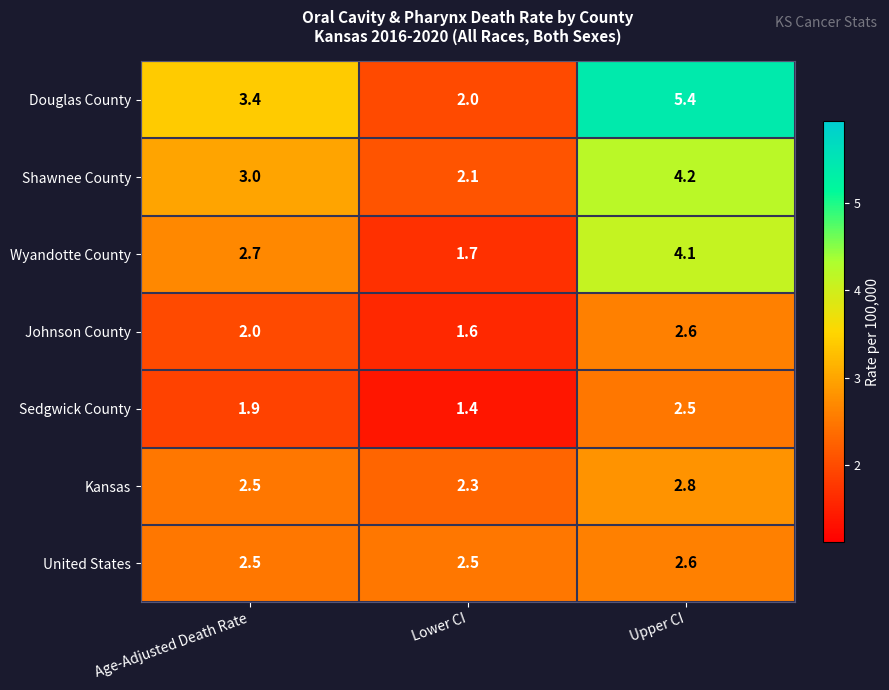

Rank the categories by Douglas County value from highest to lowest.

Upper CI, Age-Adjusted Death Rate, Lower CI